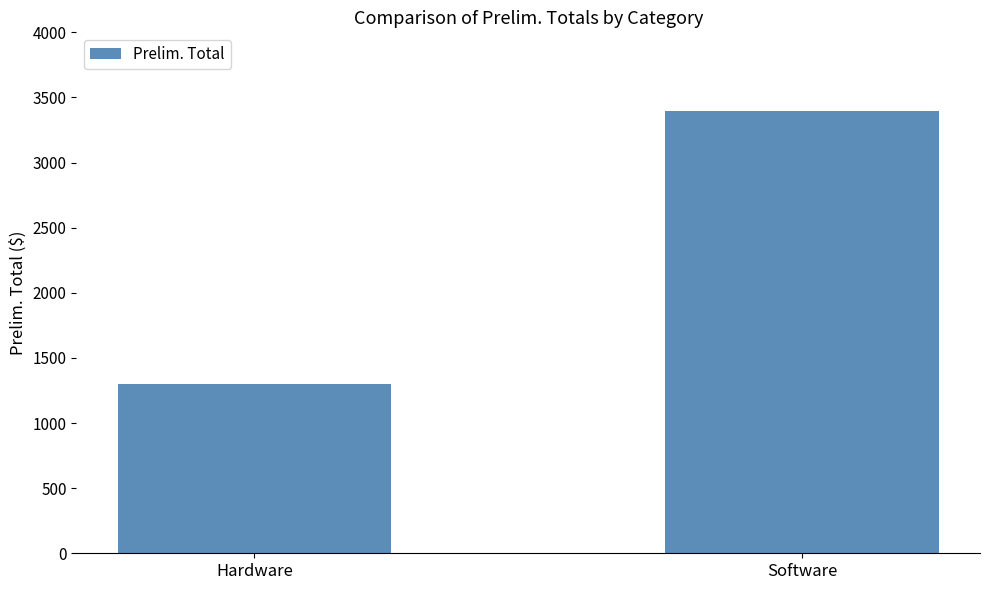

At which label does the data first exceed 3392?

Software